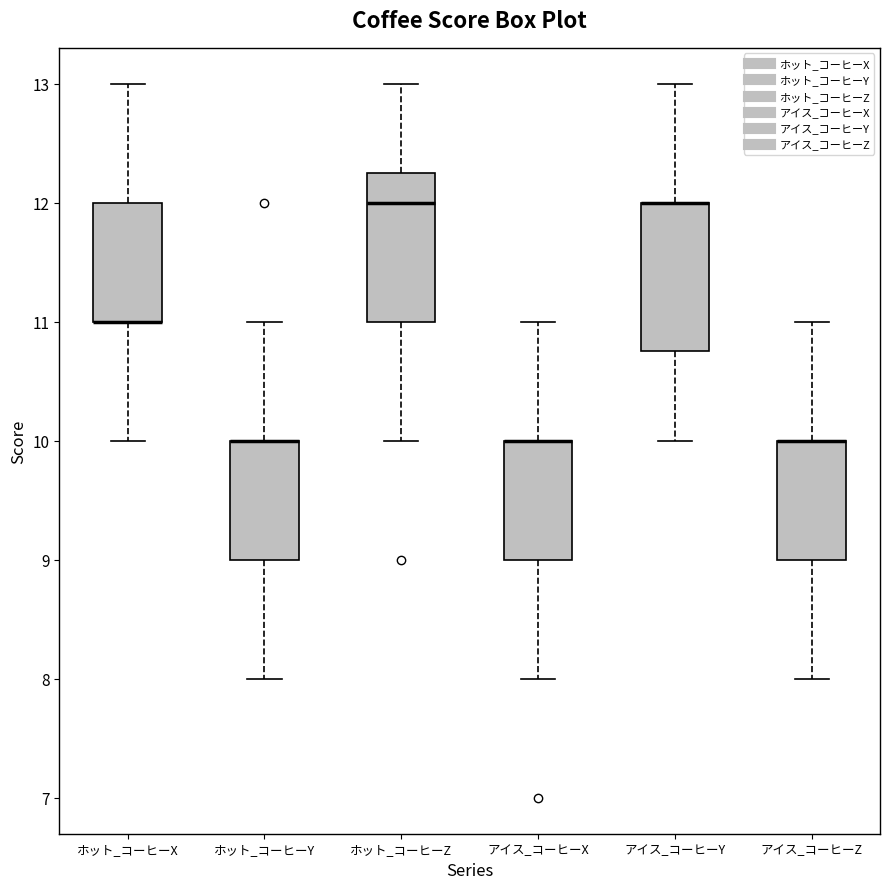

Reading left to right, transcribe this box plot: for each box, give where its median line is, the range the box spans, and where its two whiskers end, as read against the y-axis. The values are not printed on the chart, so give them approximately, as read against the axis.

ホット_コーヒーX: median 11.0 (drawn on the box's lower edge), box 11.0 to 12.0, whiskers 10.0 to 13.0
ホット_コーヒーY: median 10.0 (drawn on the box's upper edge), box 9.0 to 10.0, whiskers 8.0 to 11.0
ホット_コーヒーZ: median 12.0, box 11.0 to 12.3, whiskers 10.0 to 13.0
アイス_コーヒーX: median 10.0 (drawn on the box's upper edge), box 9.0 to 10.0, whiskers 8.0 to 11.0
アイス_コーヒーY: median 12.0 (drawn on the box's upper edge), box 10.8 to 12.0, whiskers 10.0 to 13.0
アイス_コーヒーZ: median 10.0 (drawn on the box's upper edge), box 9.0 to 10.0, whiskers 8.0 to 11.0